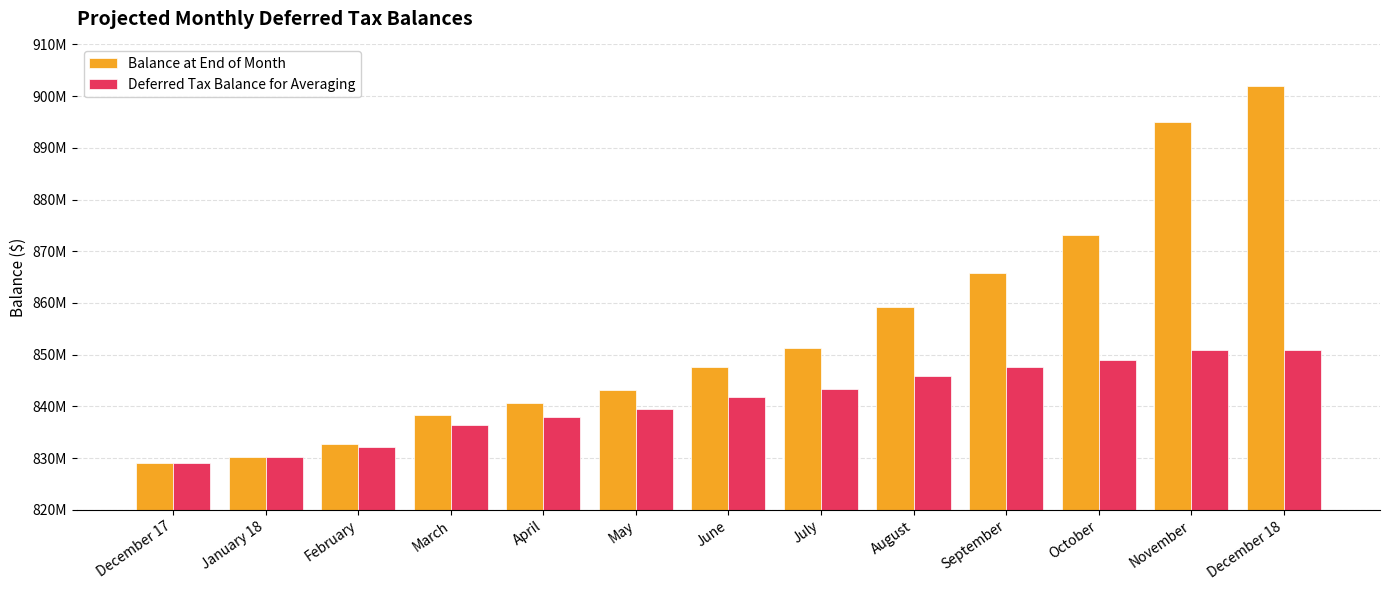

What are all the series names shown in the legend?

Balance at End of Month, Deferred Tax Balance for Averaging